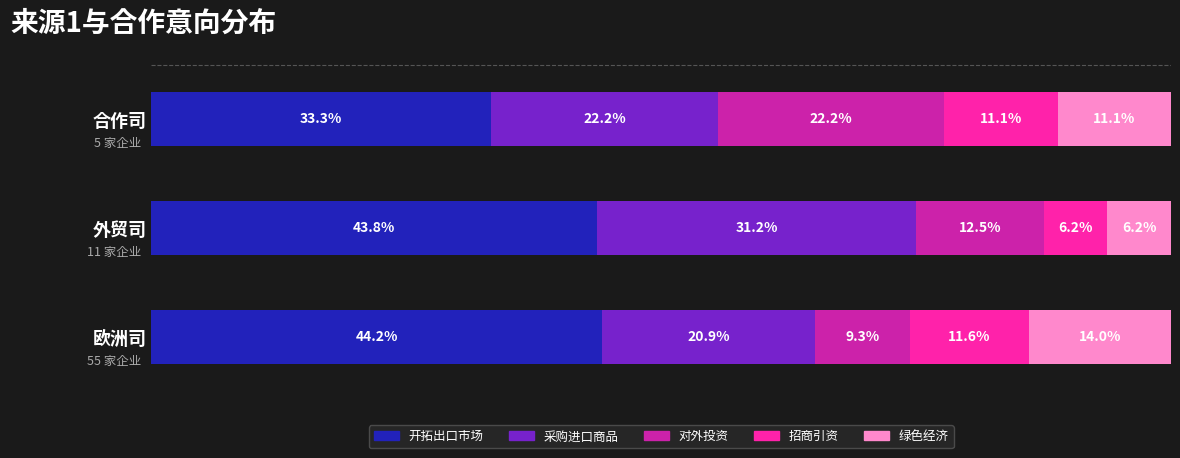

Which category has the lowest value in the 开拓出口市场 series?

合作司